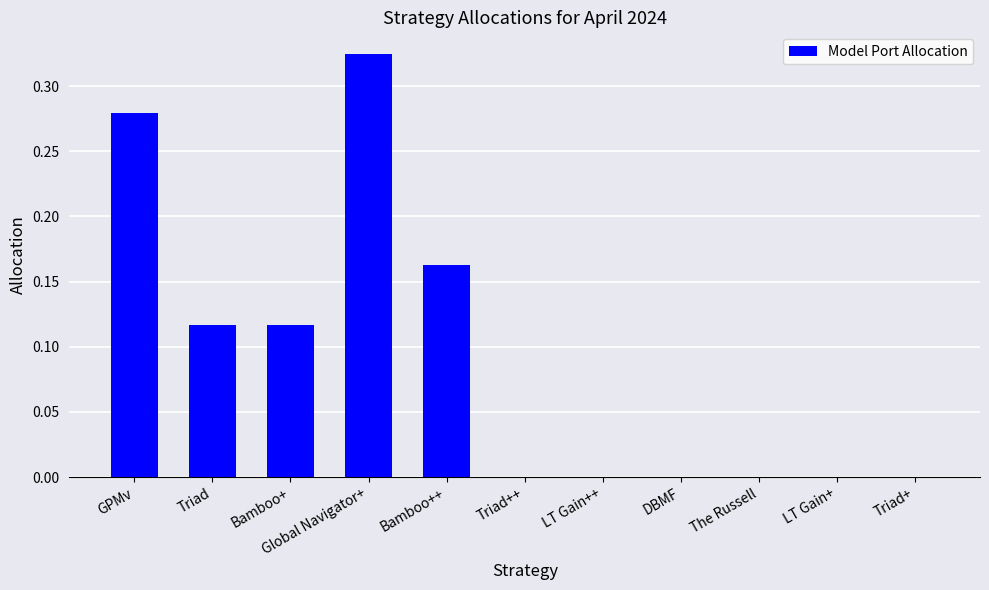

Which category has the highest value across all series?

Global Navigator+